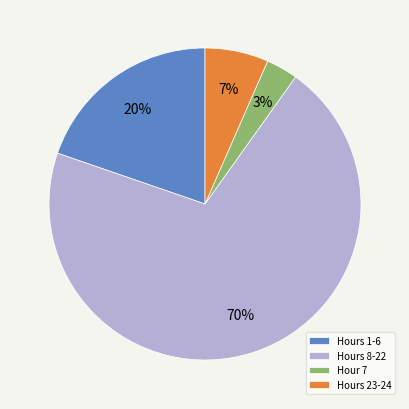

To the nearest percent, what is the average slice percentage?

25%